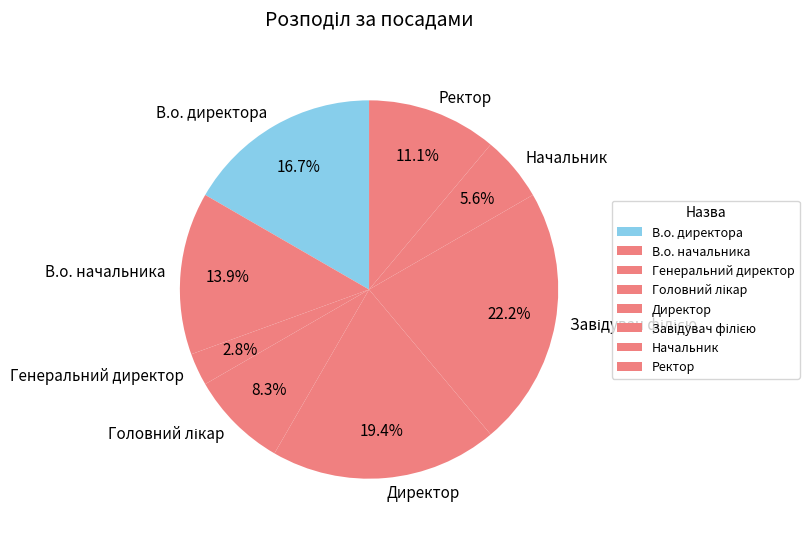

Does any single category account for the majority?

No